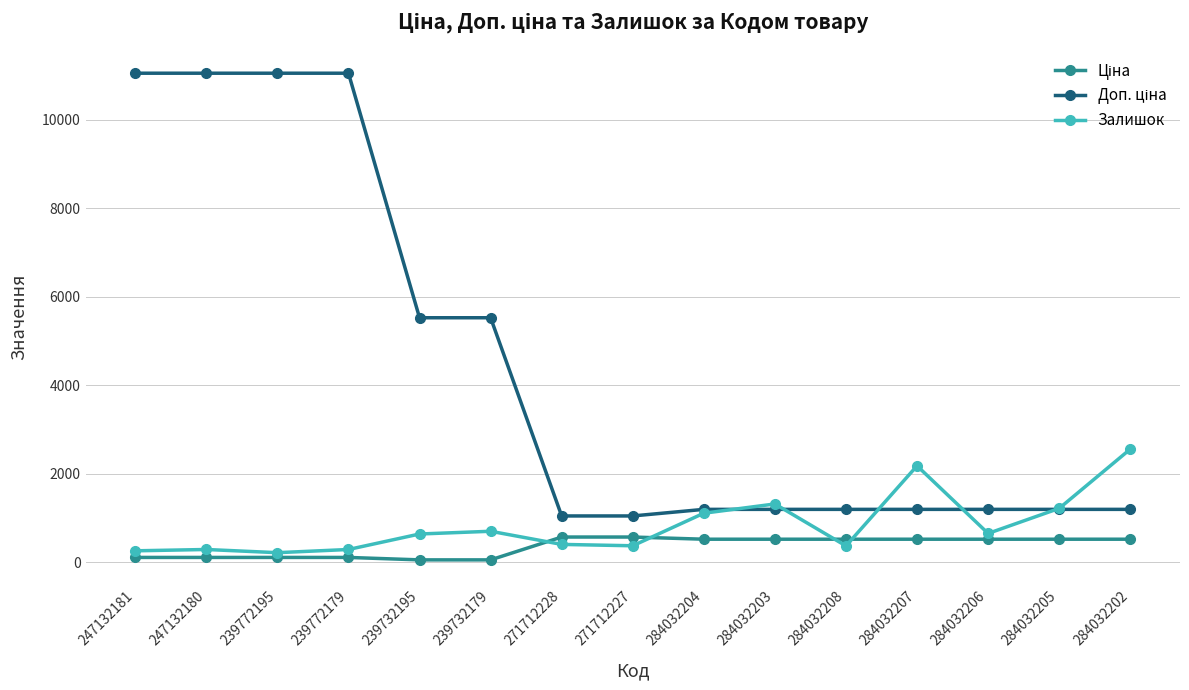

What is the difference between the Залишок values at 239732179 and 284032202?

1856.0